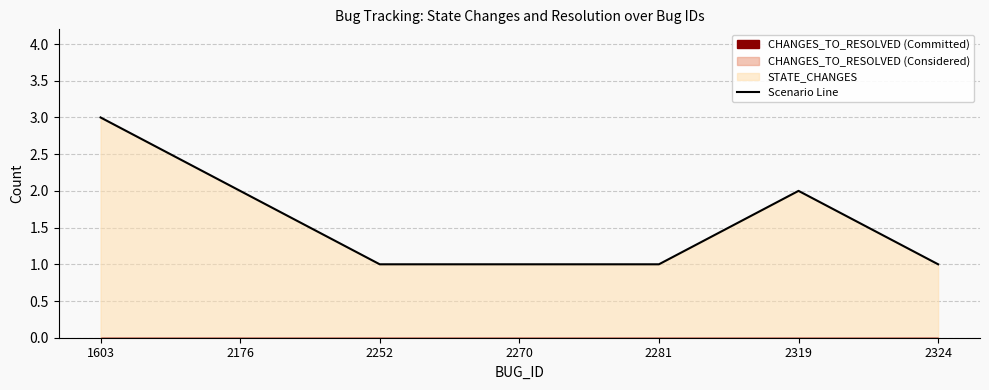

What value does the data have at 2319?

2